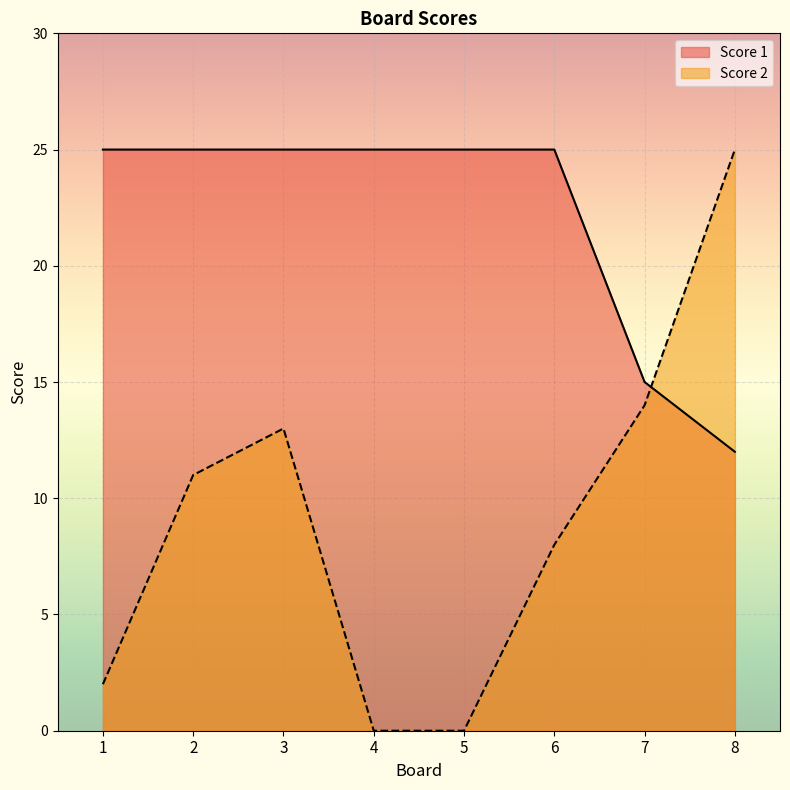

How many interior local peaks does the Score 2 series have?

1